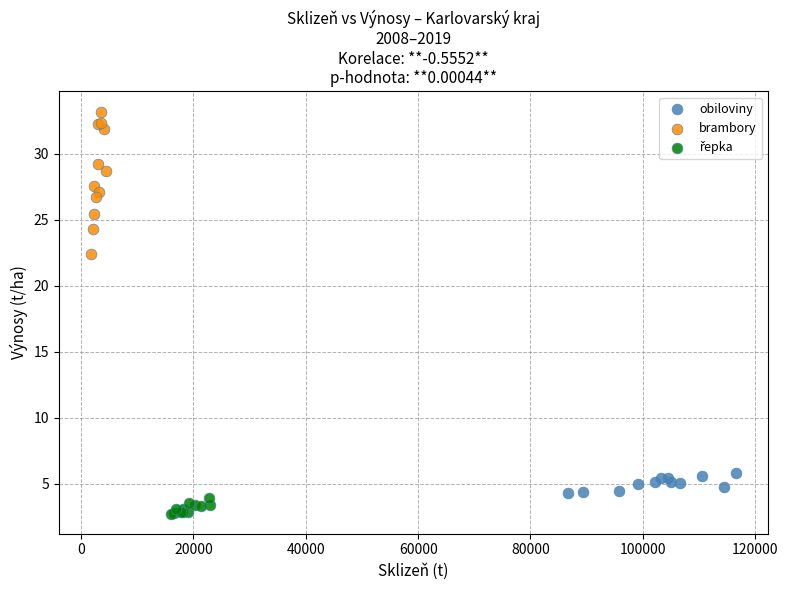

Which series has the largest Y range (max minus min)?

brambory